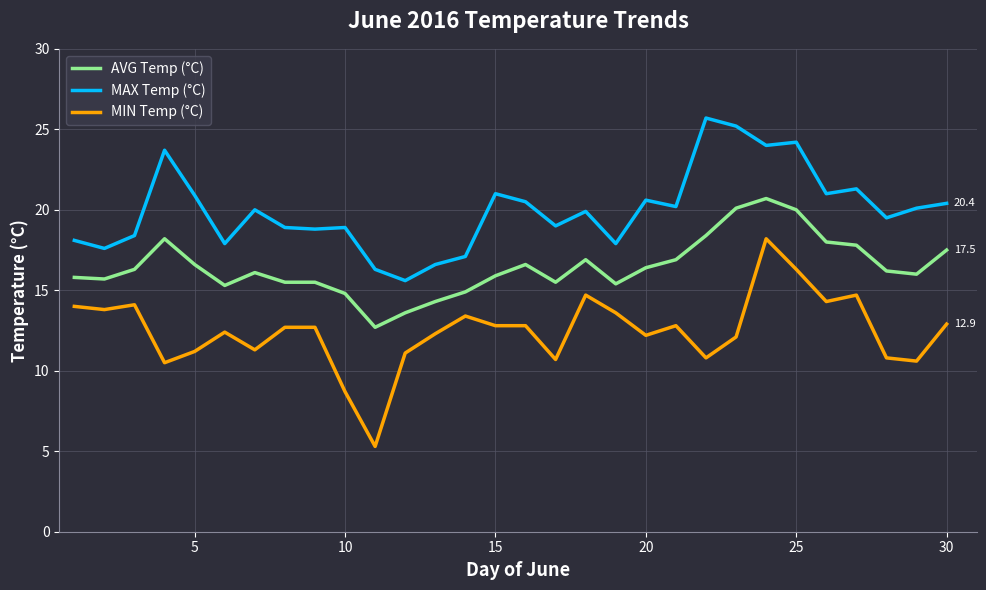

Which series has the widest spread of values?

MIN Temp (°C)